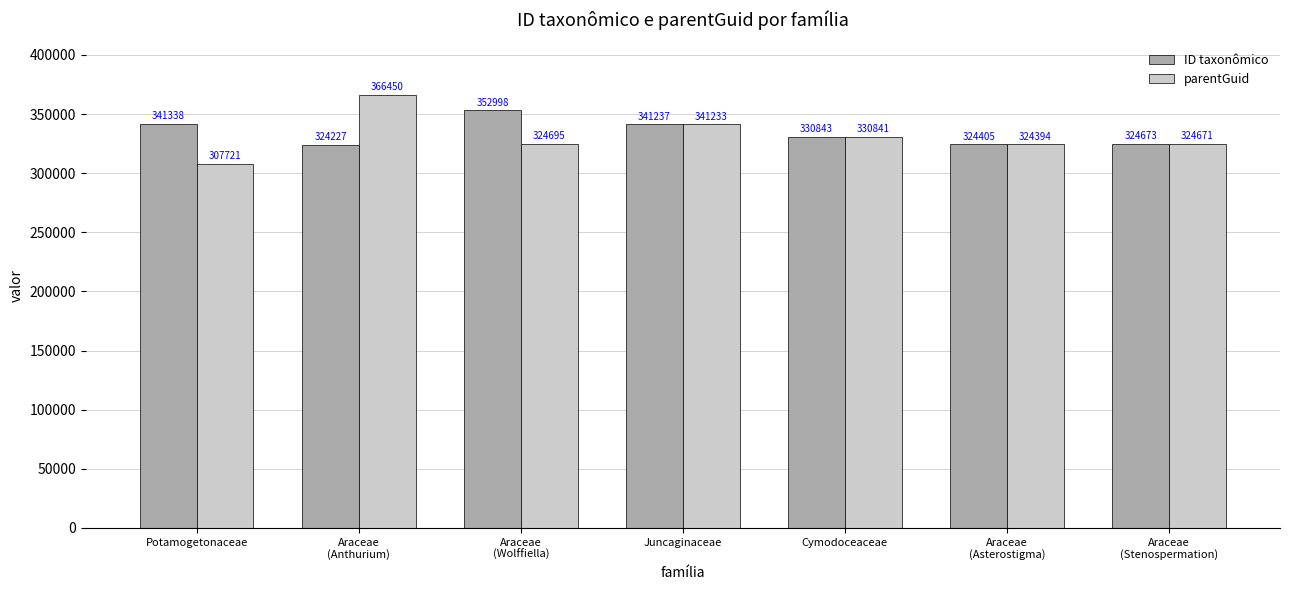

What is the spread (max minus min) of values at Cymodoceaceae?

2